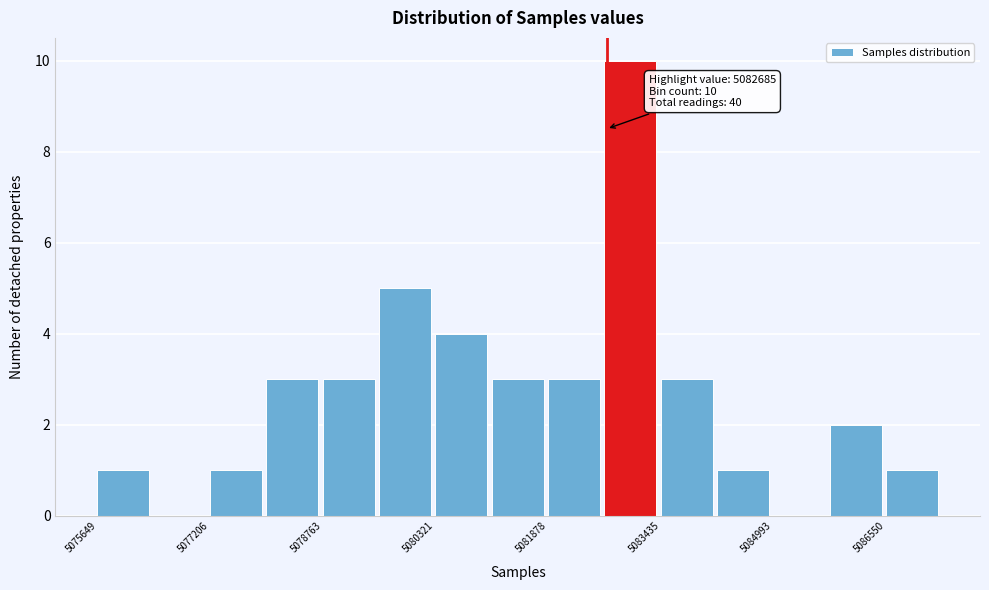

Around what value on the x-axis is the tallest bar? Give the approximate position of its centre, as read against the axis.

5083000